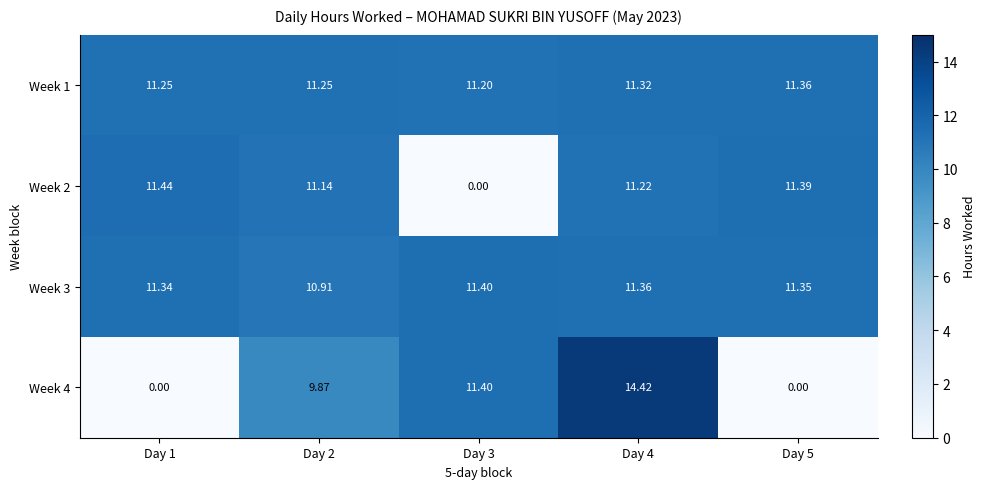

Is the value of Week 1 at Day 1 greater than the value of Week 4 at Day 2?

Yes